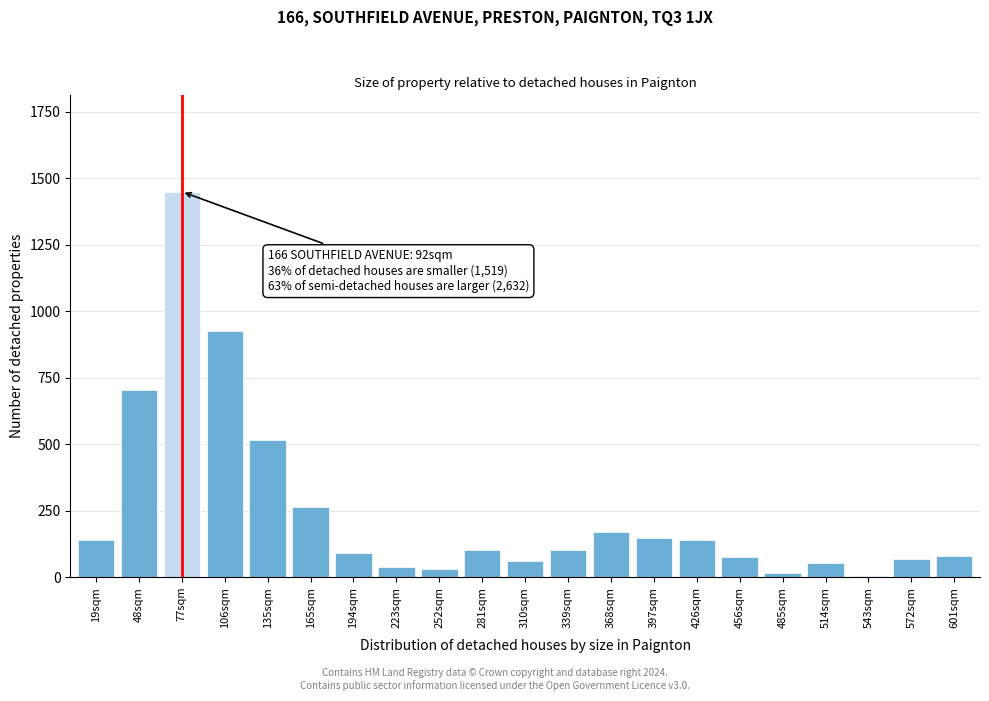

The value at 281sqm is 103. True or false?

True